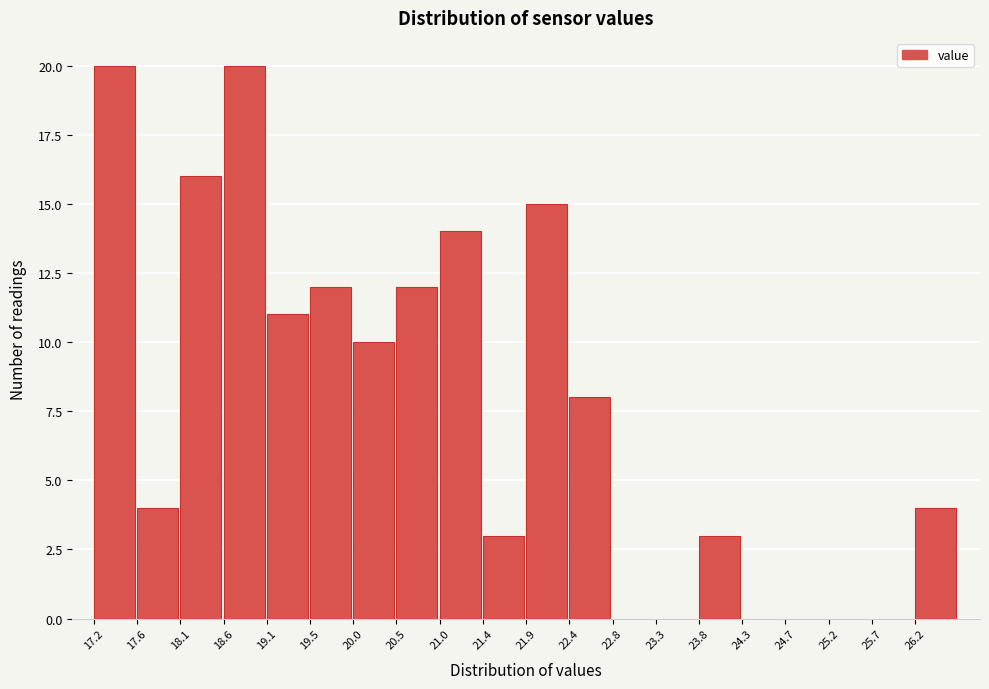

What is the height of the bar covering 26.15 to 26.65 on the x-axis? Neither the bar edges nor the heights are printed on the chart, so give them approximately, as read against the axes.

4